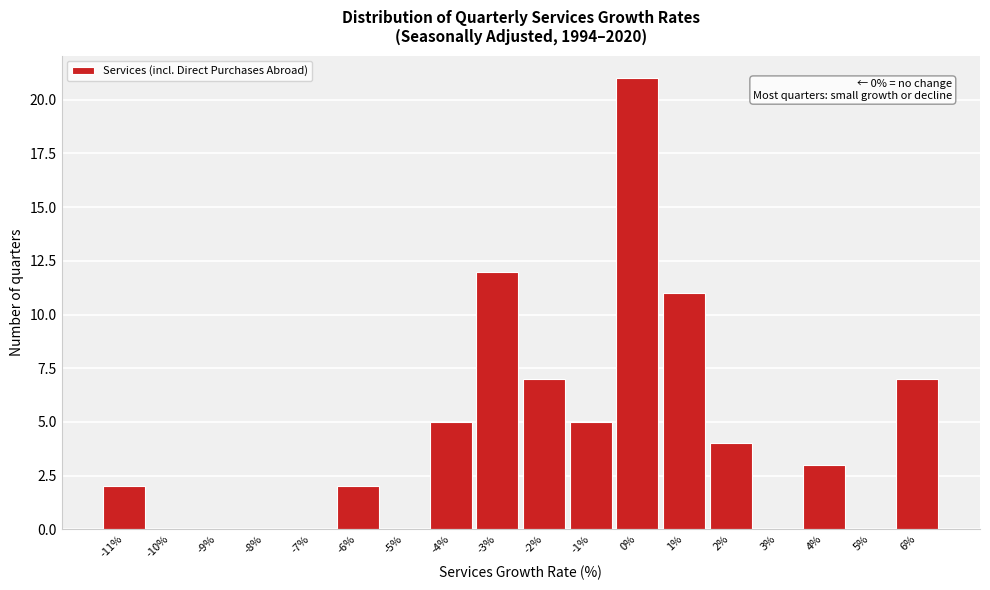

Reading right to left, list all the values displayed in this chart.

6%=7	5%=0	4%=3	3%=0	2%=4	1%=11	0%=21	-1%=5	-2%=7	-3%=12	-4%=5	-5%=0	-6%=2	-7%=0	-8%=0	-9%=0	-10%=0	-11%=2